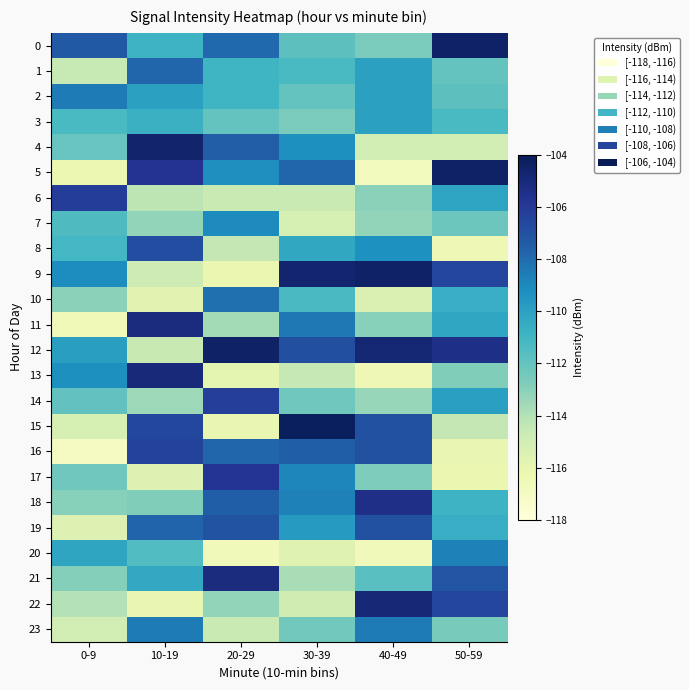

At which category is the sum across all series the highest?

10-19